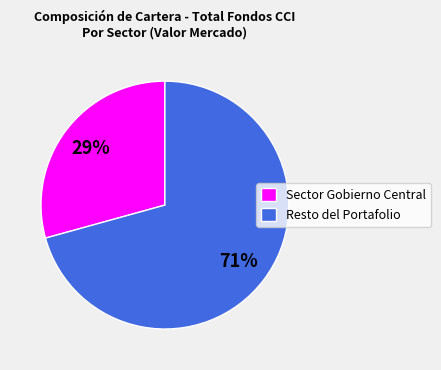

Is it true that Sector Gobierno Central is 15% of the pie?

False